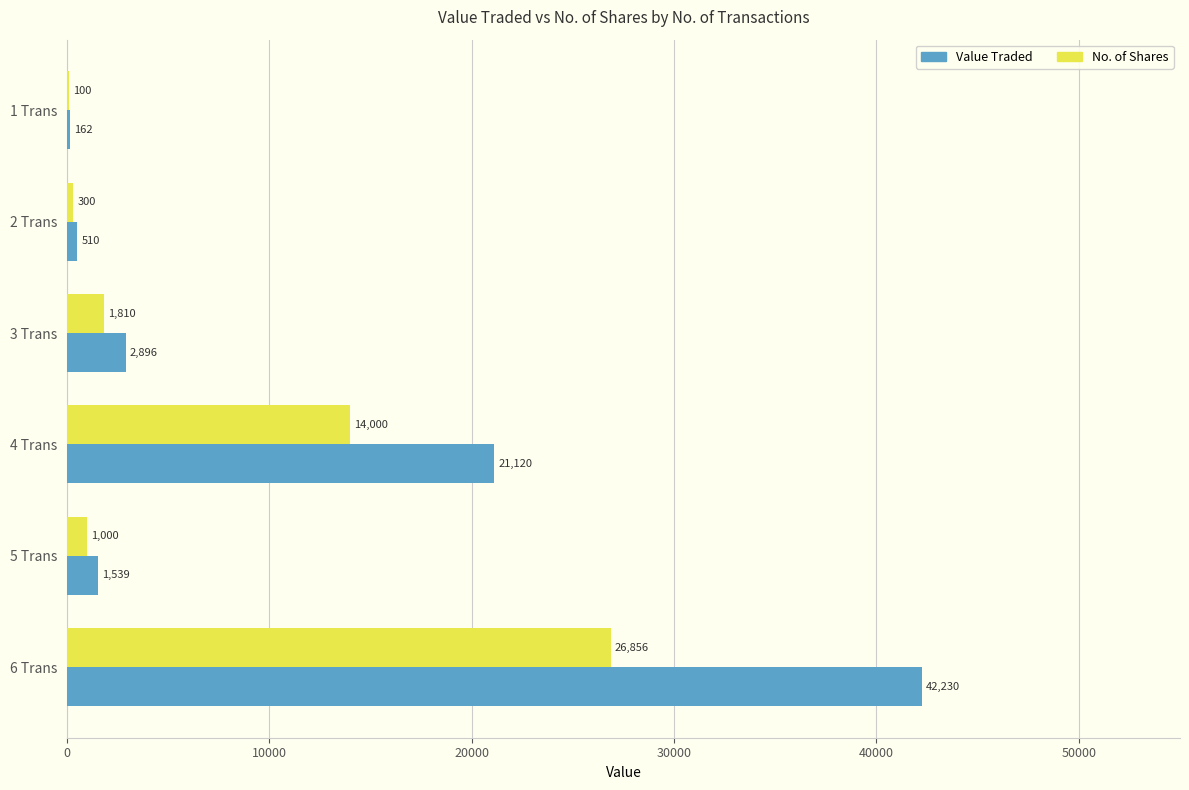

Read the Value Traded value at 5 Trans.

1539